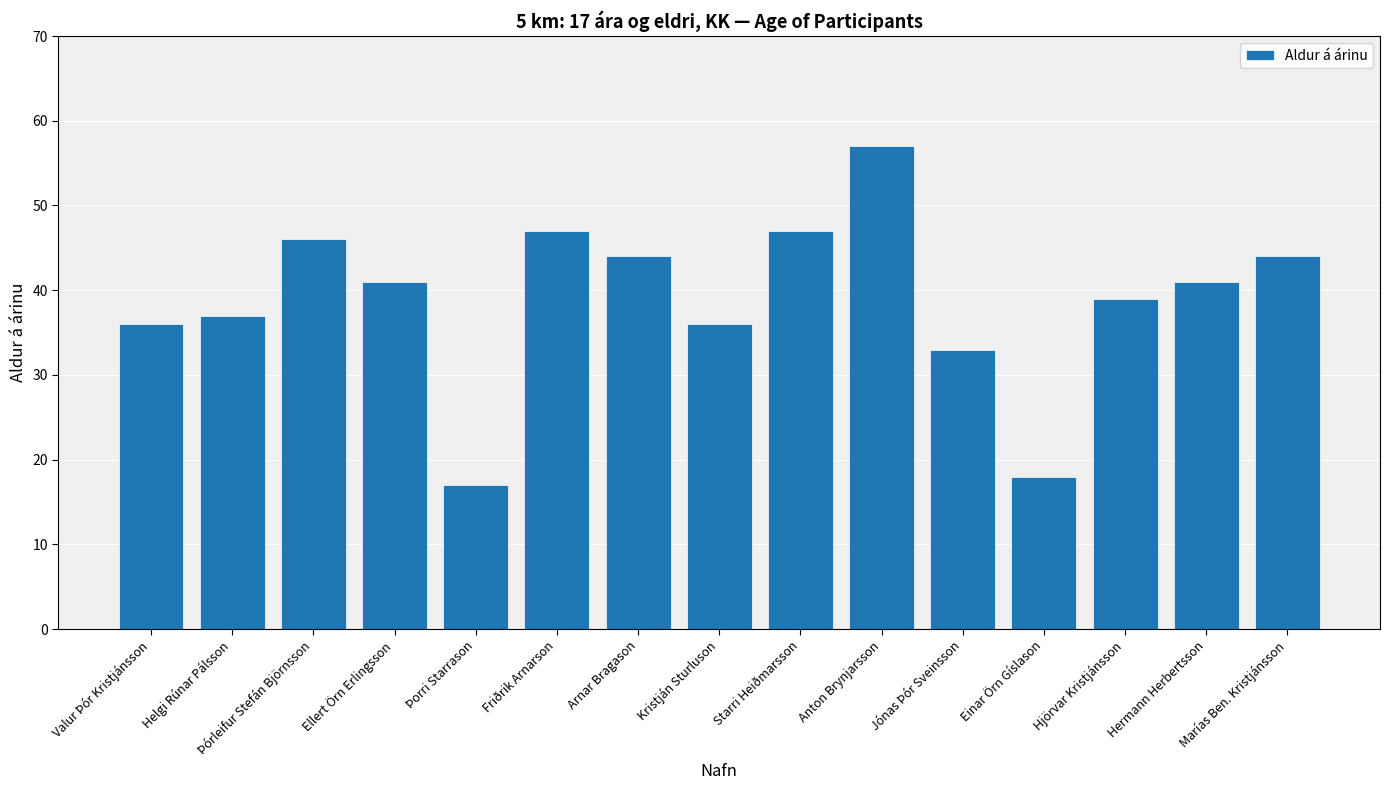

What position from the right is Jónas Þór Sveinsson?

5